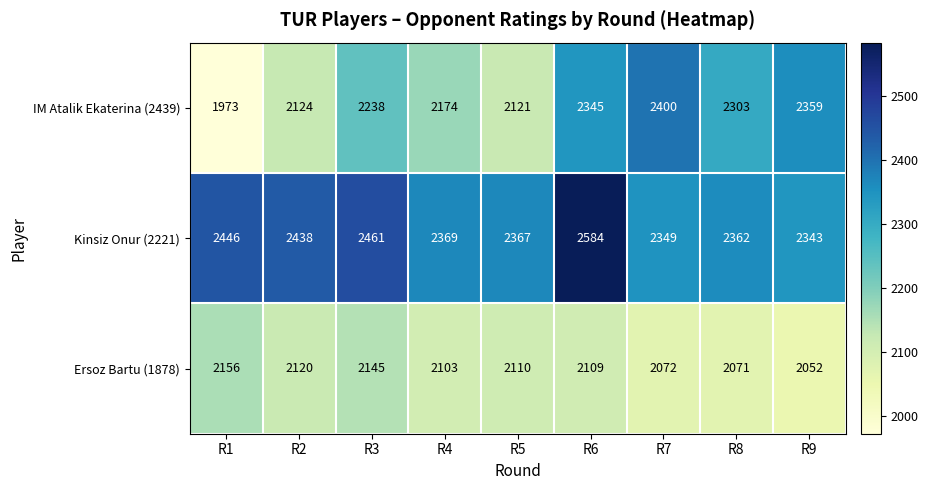

The value of Kinsiz Onur (2221) at R2 is 2438. True or false?

True